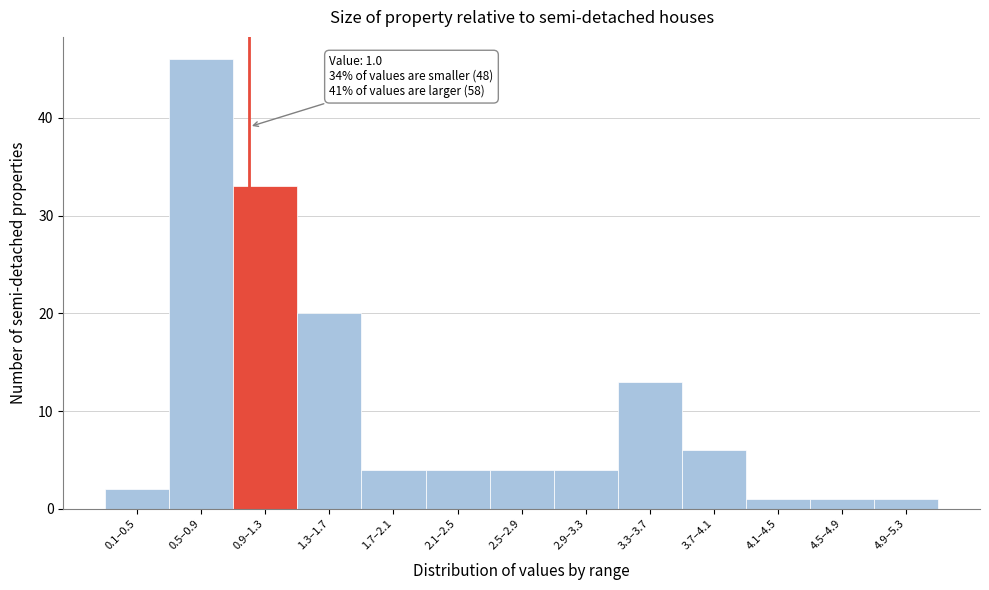

Reading left to right, what are all the values shown in this chart?

0.1–0.5=2	0.5–0.9=46	0.9–1.3=33	1.3–1.7=20	1.7–2.1=4	2.1–2.5=4	2.5–2.9=4	2.9–3.3=4	3.3–3.7=13	3.7–4.1=6	4.1–4.5=1	4.5–4.9=1	4.9–5.3=1